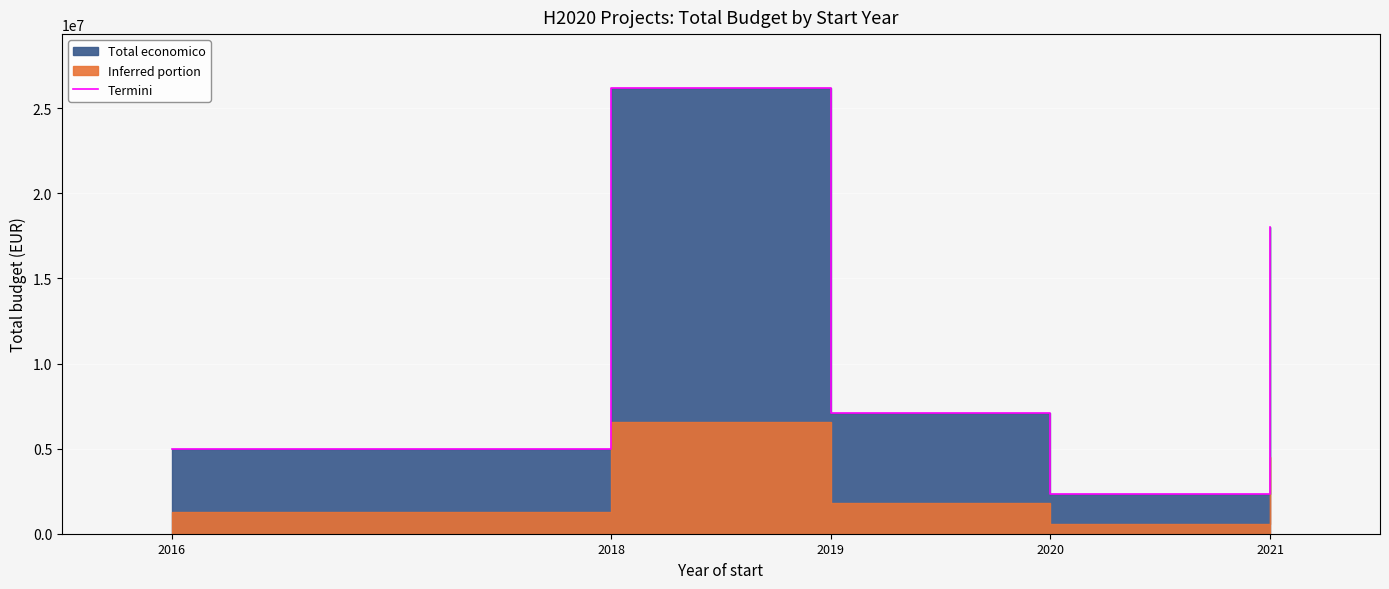

What is the sum of all values?

58630699